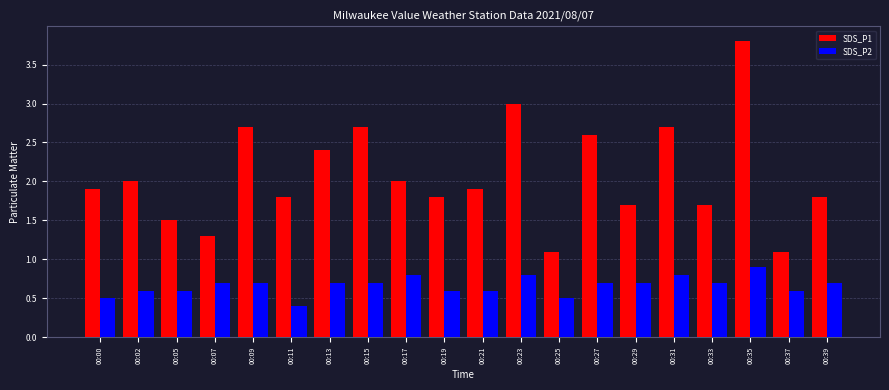

Does the chart contain any negative values?

No